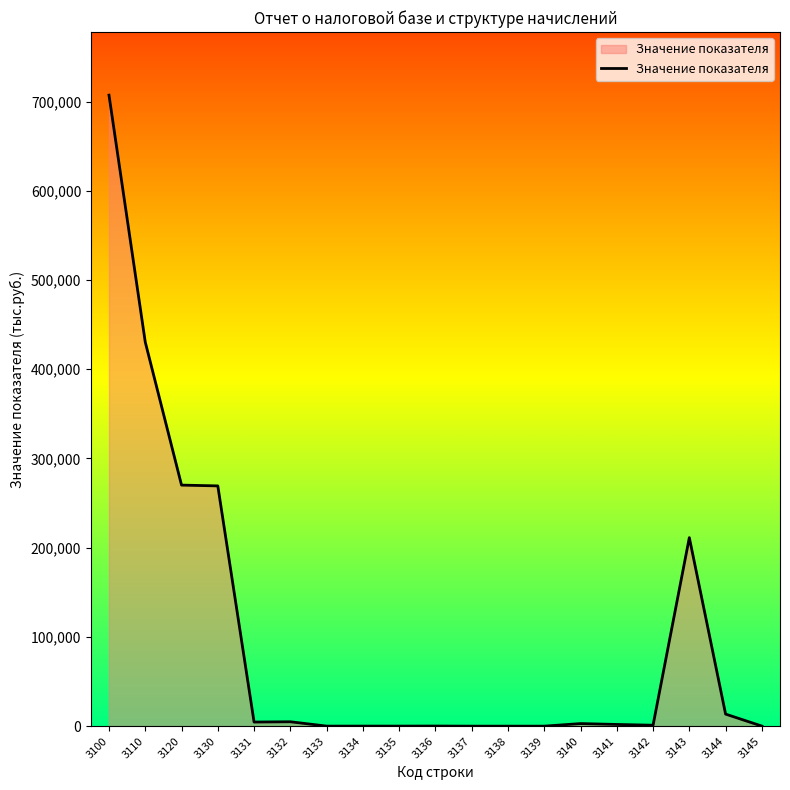

Is it true that the value at 3137 is -441302?

False